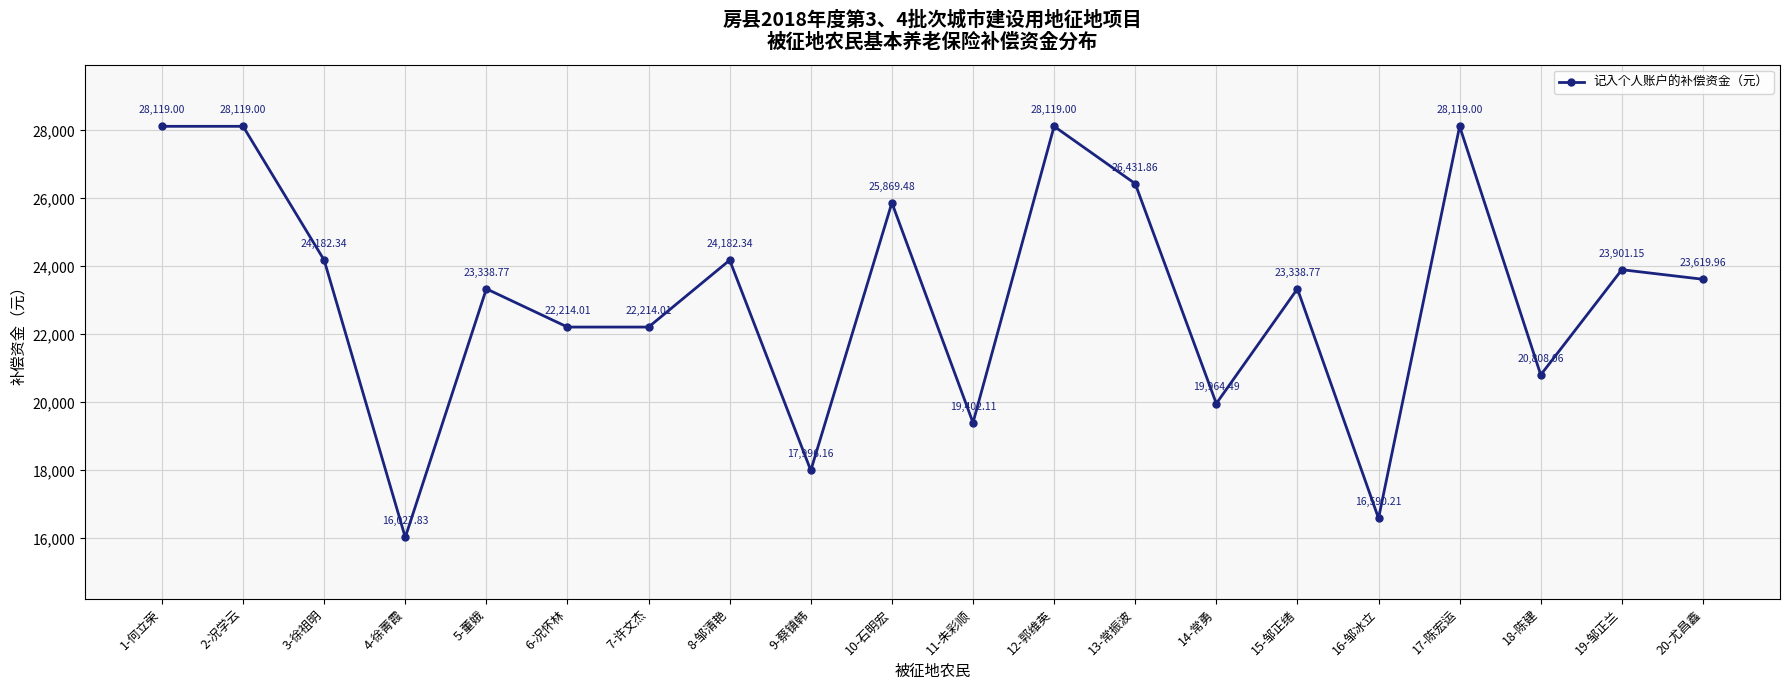

The value at 20-尤昌鑫 is 23620.0. True or false?

True